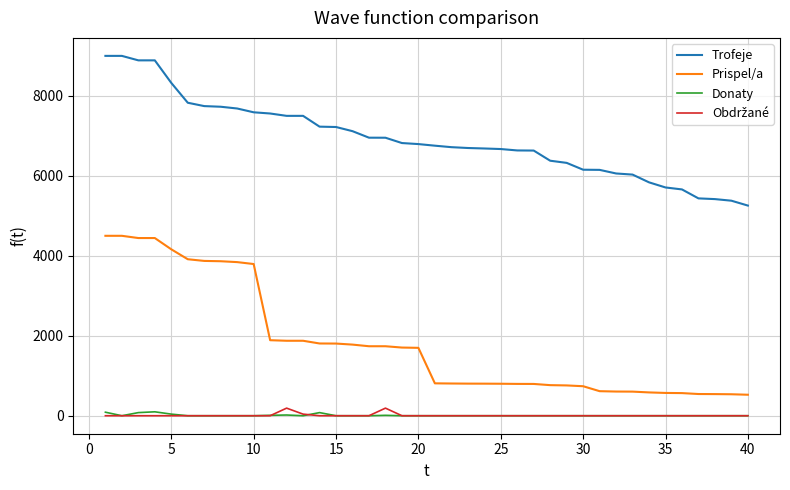

True or false: Donaty and Prispel/a intersect in this chart.

False